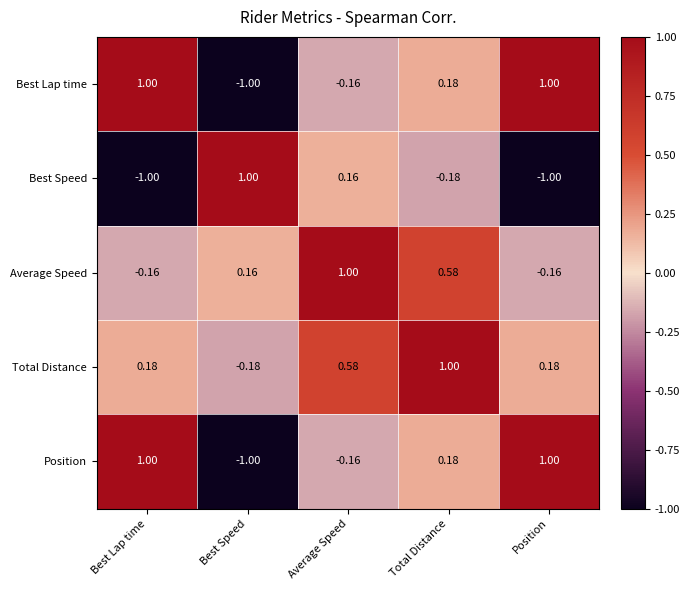

Which category has the lowest value in the Best Lap time series?

Best Speed